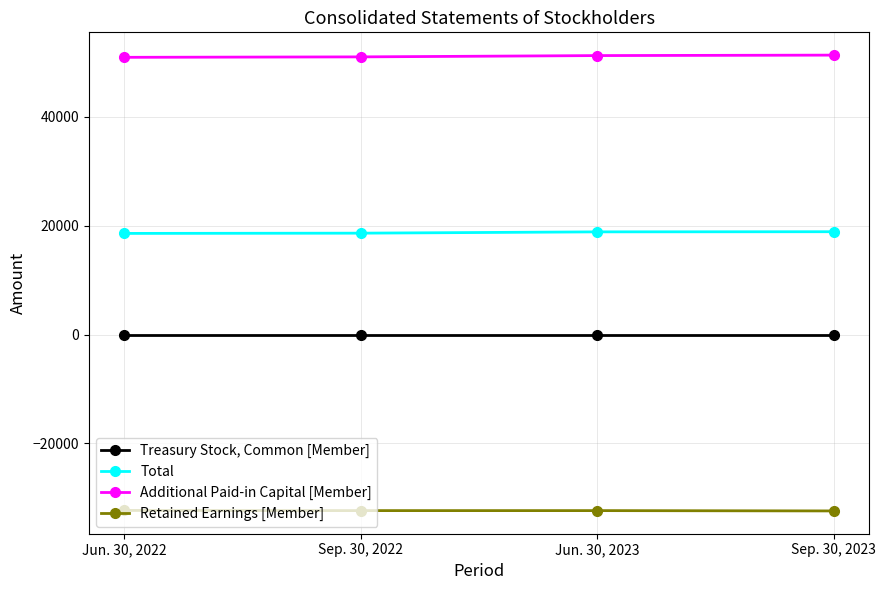

True or false: Retained Earnings [Member] and Treasury Stock, Common [Member] cross at least once.

False